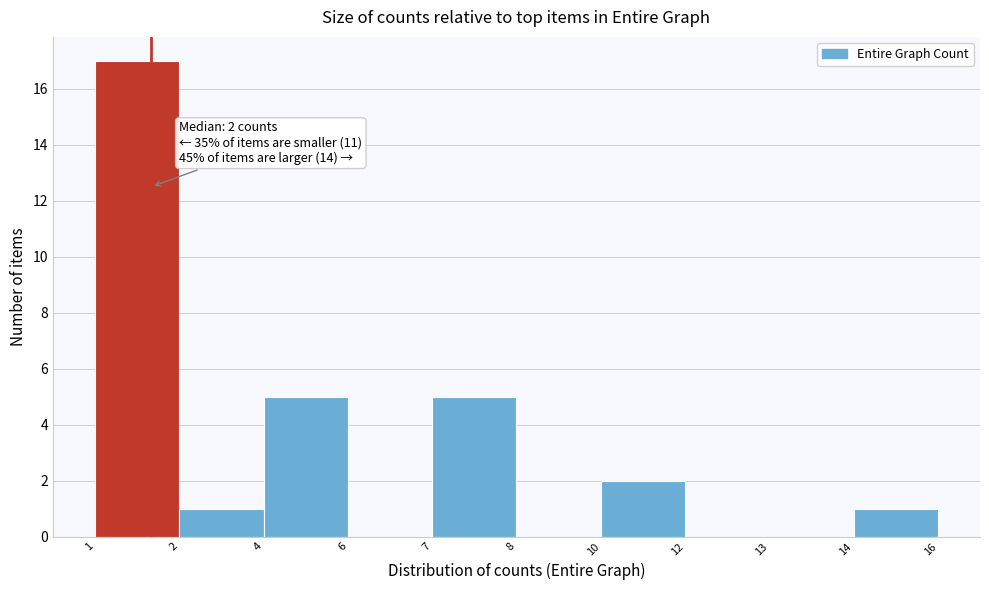

Reading left to right, extract all data points from this chart.

1=17	2=1	4=5	6=0	7=5	8=0	10=2	12=0	13=0	14=1